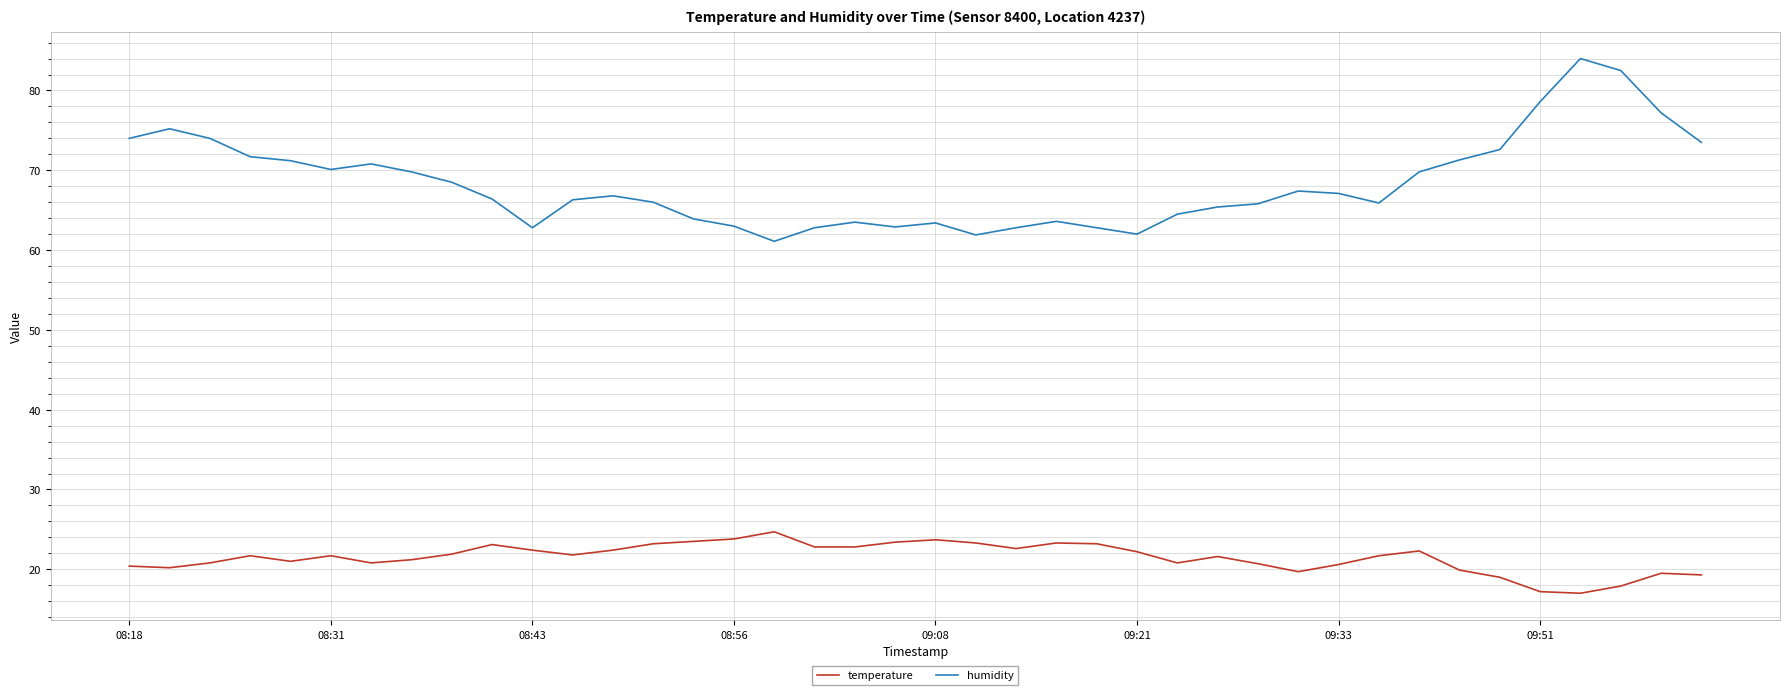

True or false: humidity and temperature intersect in this chart.

False